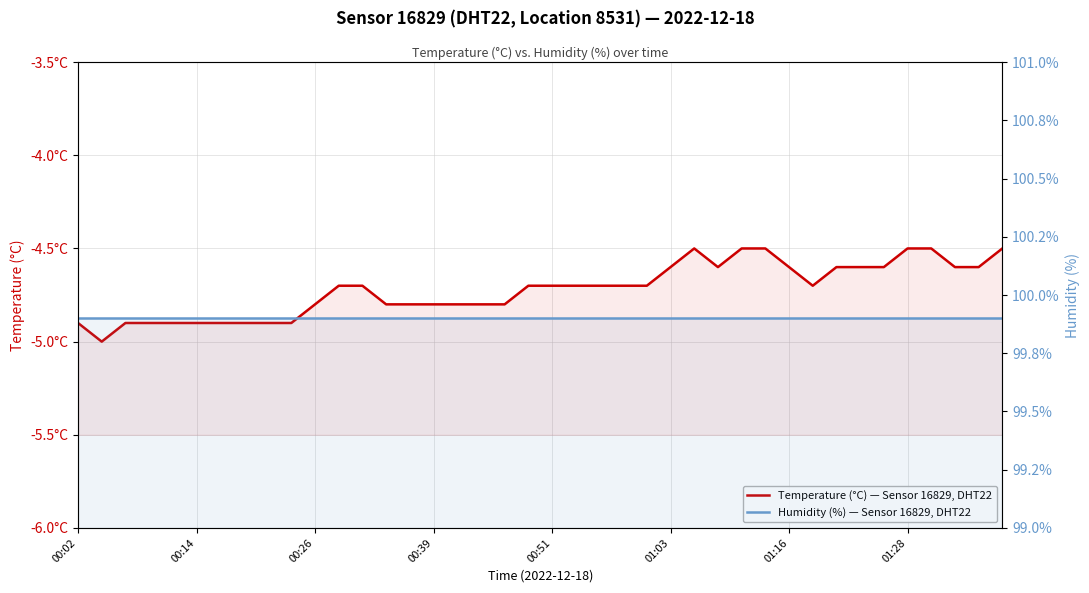

How many interior local peaks does the Temperature (°C) — Sensor 16829, DHT22 series have?

1